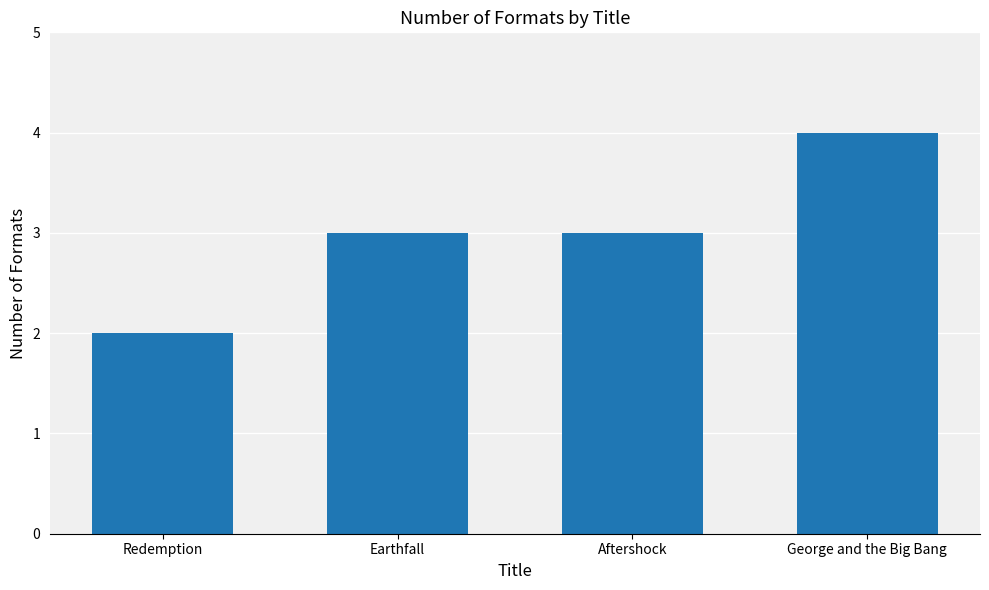

What is the ratio of the value at Redemption to the value at George and the Big Bang?

0.5